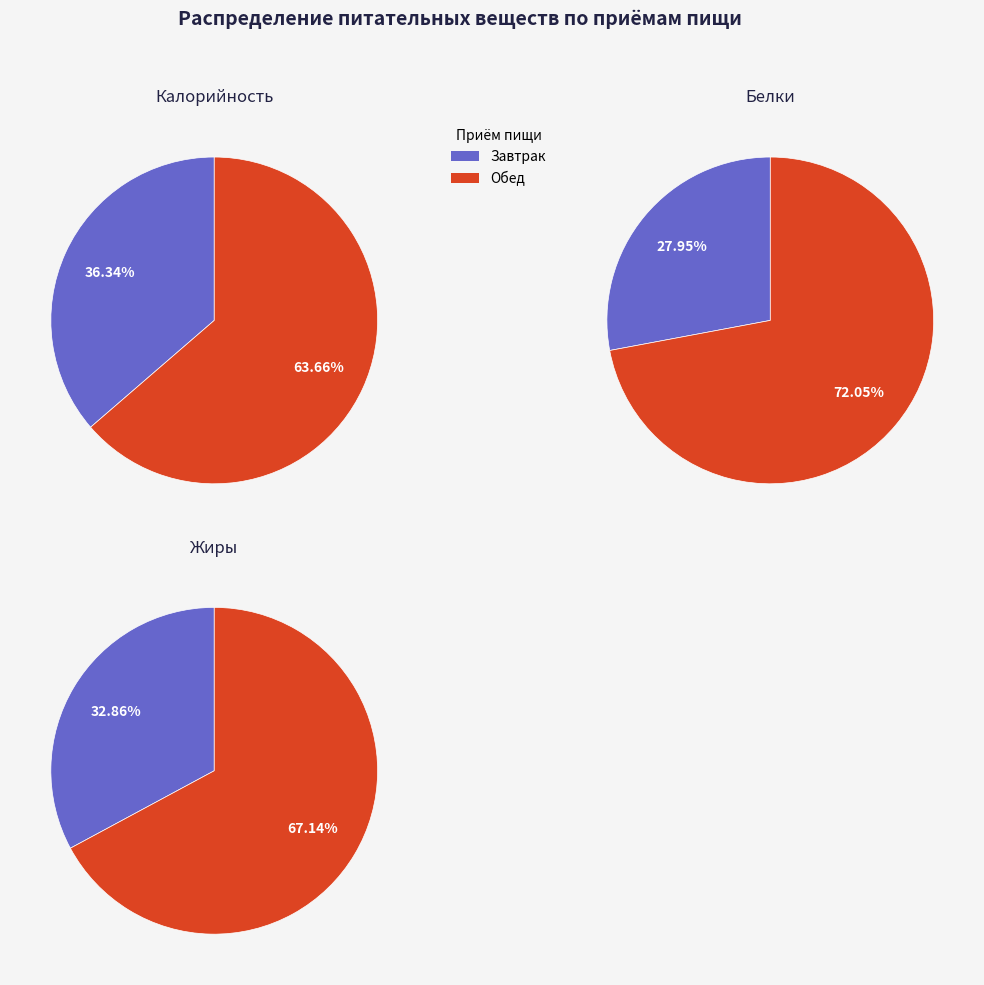

Which has a higher value, Обед or Завтрак 2?

Обед